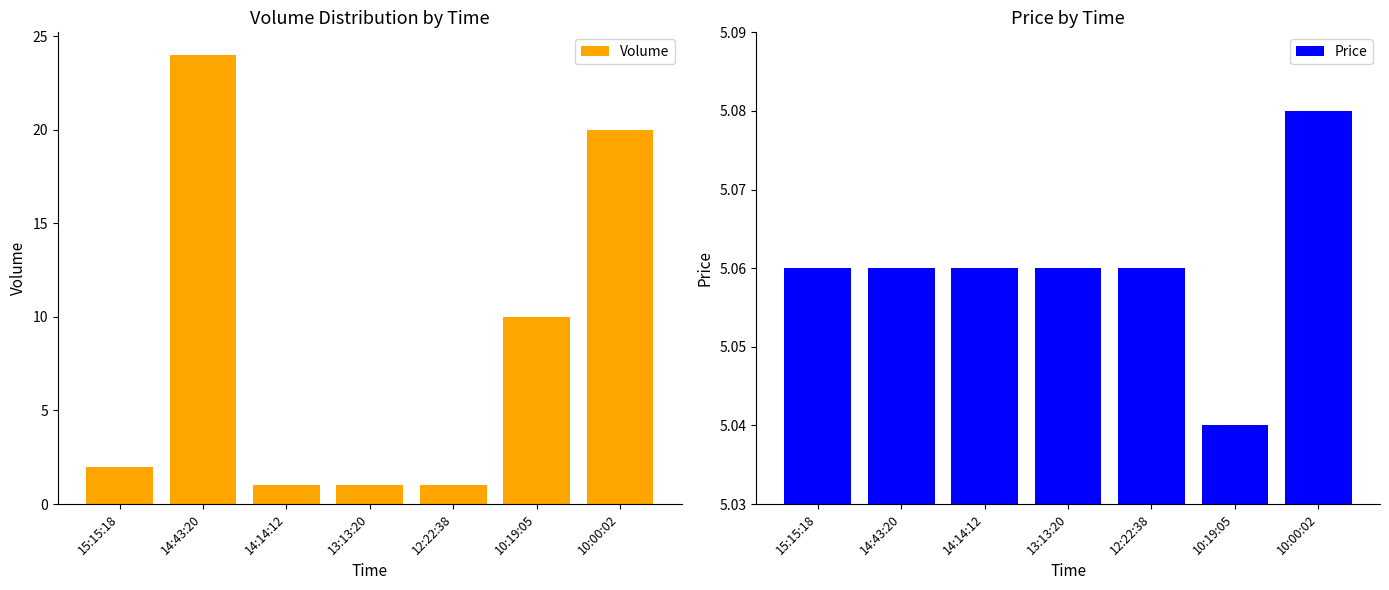

Reading right to left, what are all the values shown in this chart?

Volume: 20.0	10.0	1.0	1.0	1.0	24.0	2.0
Price: 5.1	5.0	5.1	5.1	5.1	5.1	5.1